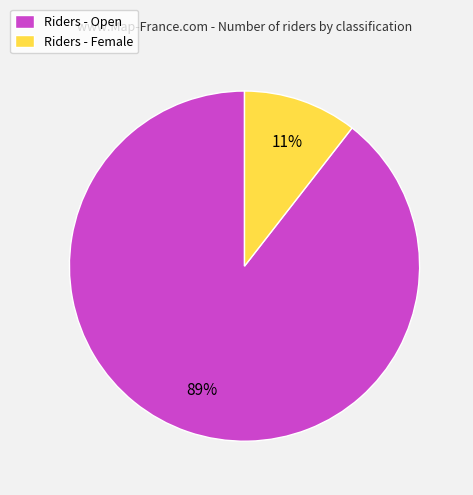

To the nearest percent, what portion does Riders - Female represent?

11%